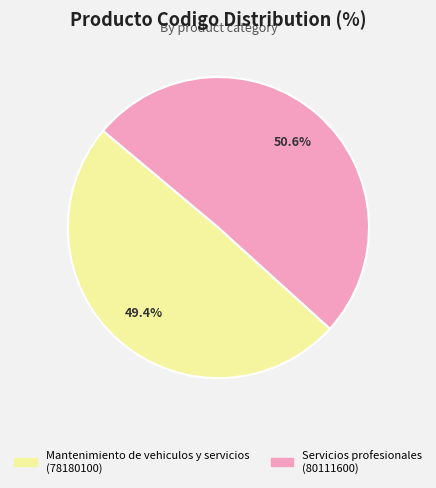

Between Mantenimiento de vehiculos y servicios and Servicios profesionales, which is larger?

Servicios profesionales